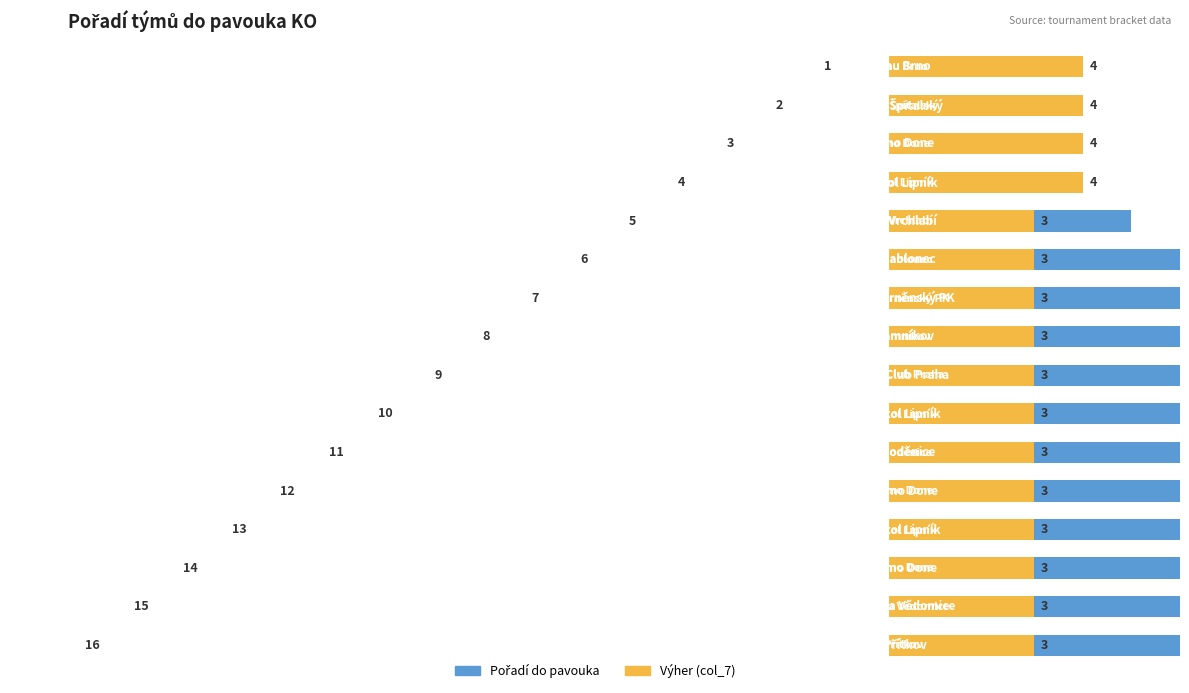

What is the minimum value for Výher (col_7)?

3